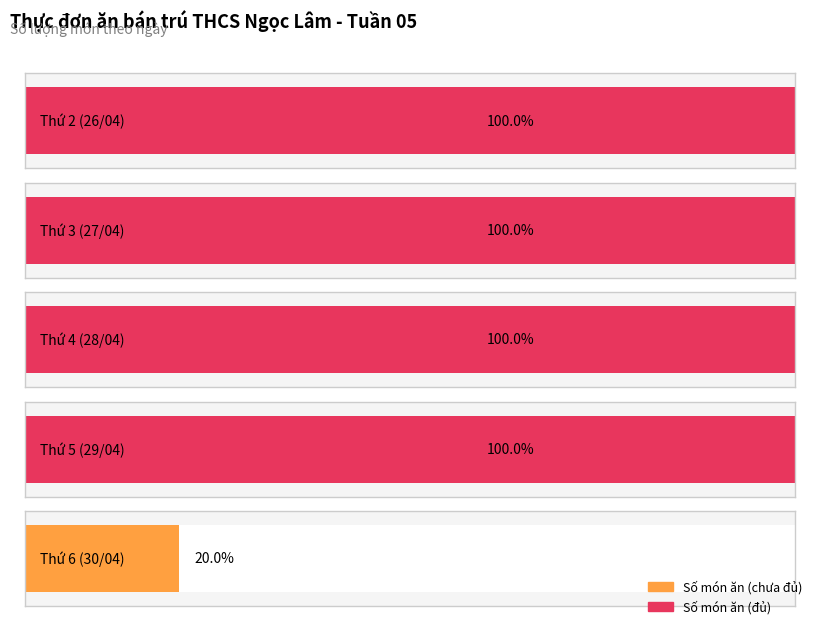

List the labels in order of value, smallest first.

4, 0, 1, 2, 3